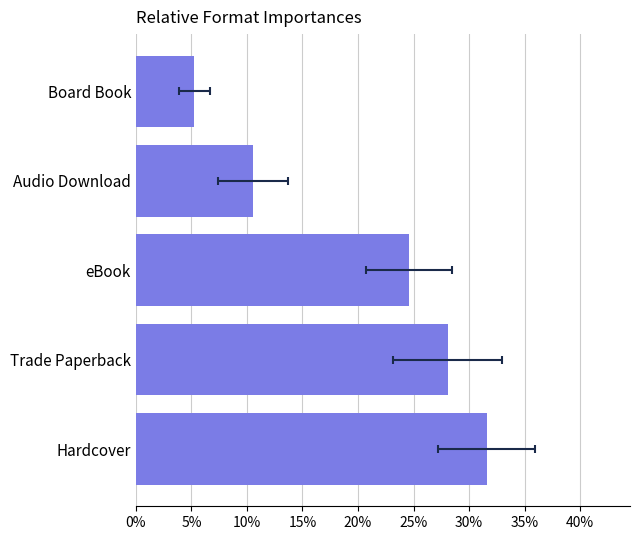

Count the values in the range 0 to 1.

5